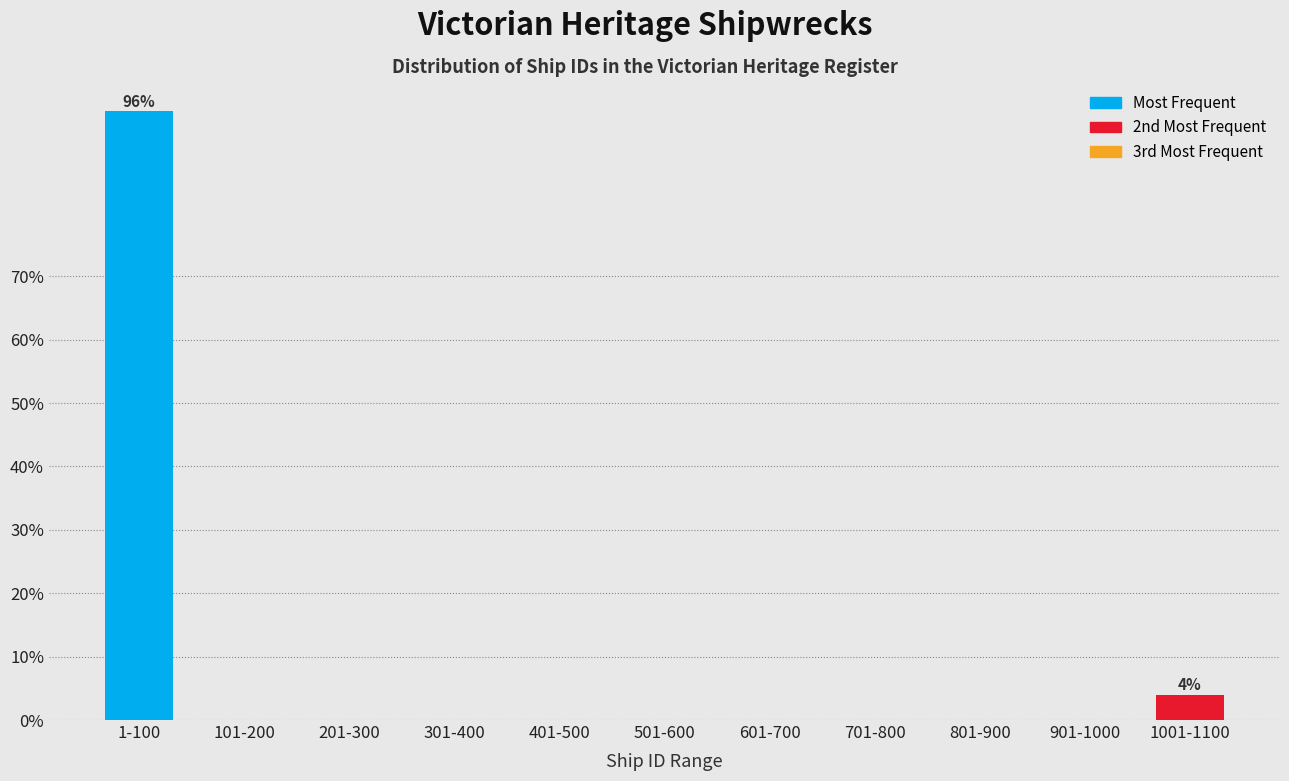

Reading left to right, extract all data points from this chart.

1-100=96	101-200=0	201-300=0	301-400=0	401-500=0	501-600=0	601-700=0	701-800=0	801-900=0	901-1000=0	1001-1100=4